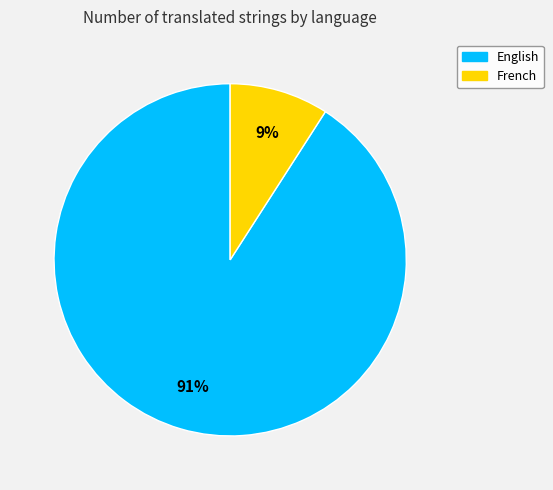

Which has a higher value, English or French?

English